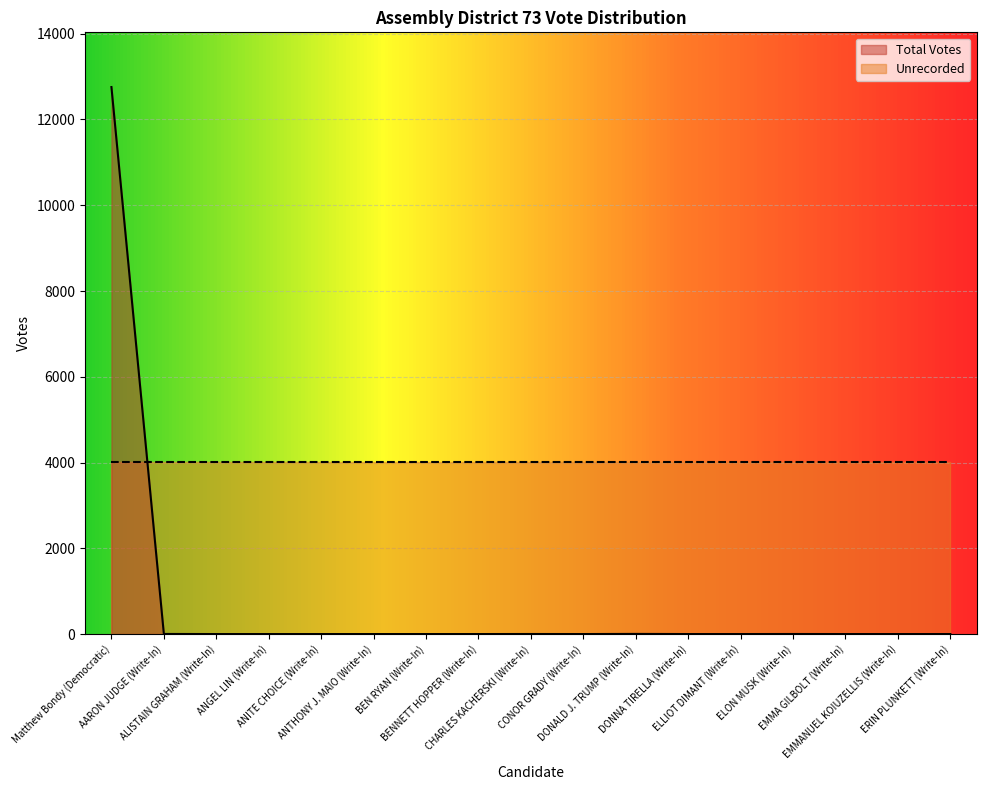

Rank the categories by value from highest to lowest.

Matthew Bondy (Democratic), DONALD J. TRUMP (Write-In), AARON JUDGE (Write-In), CHARLES KACHERSKI (Write-In), ELON MUSK (Write-In), ALISTAIN GRAHAM (Write-In), ANGEL LIN (Write-In), ANITE CHOICE (Write-In), ANTHONY J. MAIO (Write-In), BEN RYAN (Write-In), BENNETT HOPPER (Write-In), CONOR GRADY (Write-In), DONNA TIRELLA (Write-In), ELLIOT DIMANT (Write-In), EMMA GILBOLT (Write-In), EMMANUEL KOIUZELLIS (Write-In), ERIN PLUNKETT (Write-In)